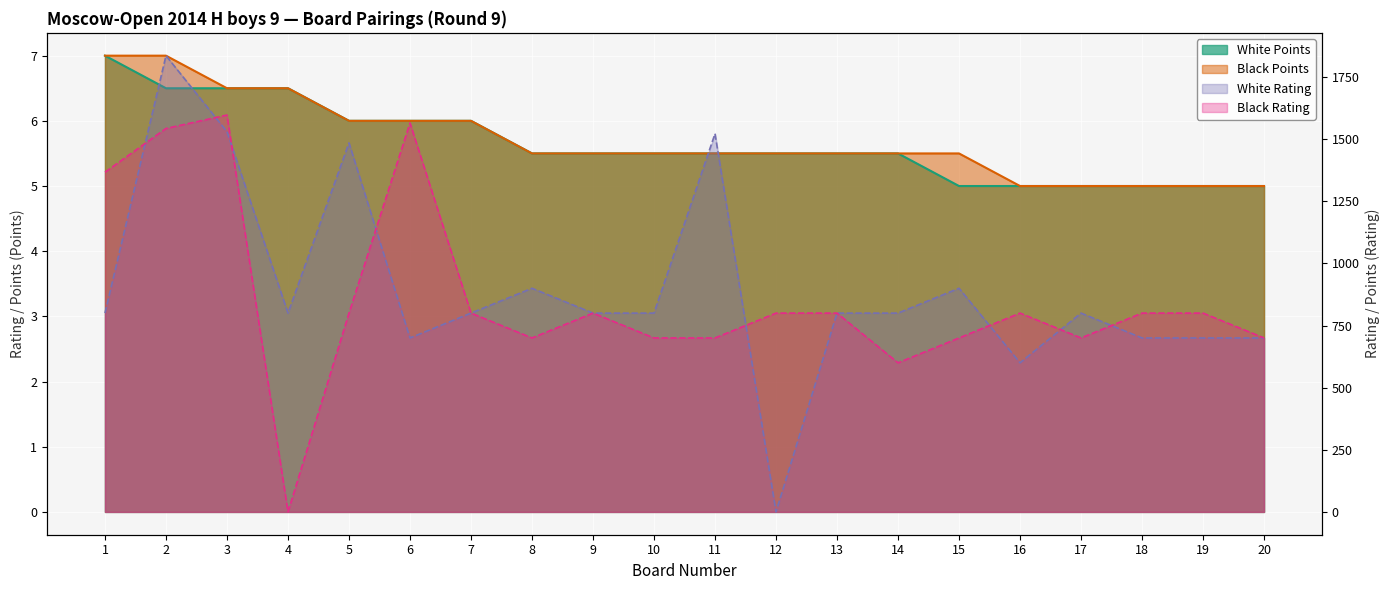

At which label does White Points reach its peak?

1